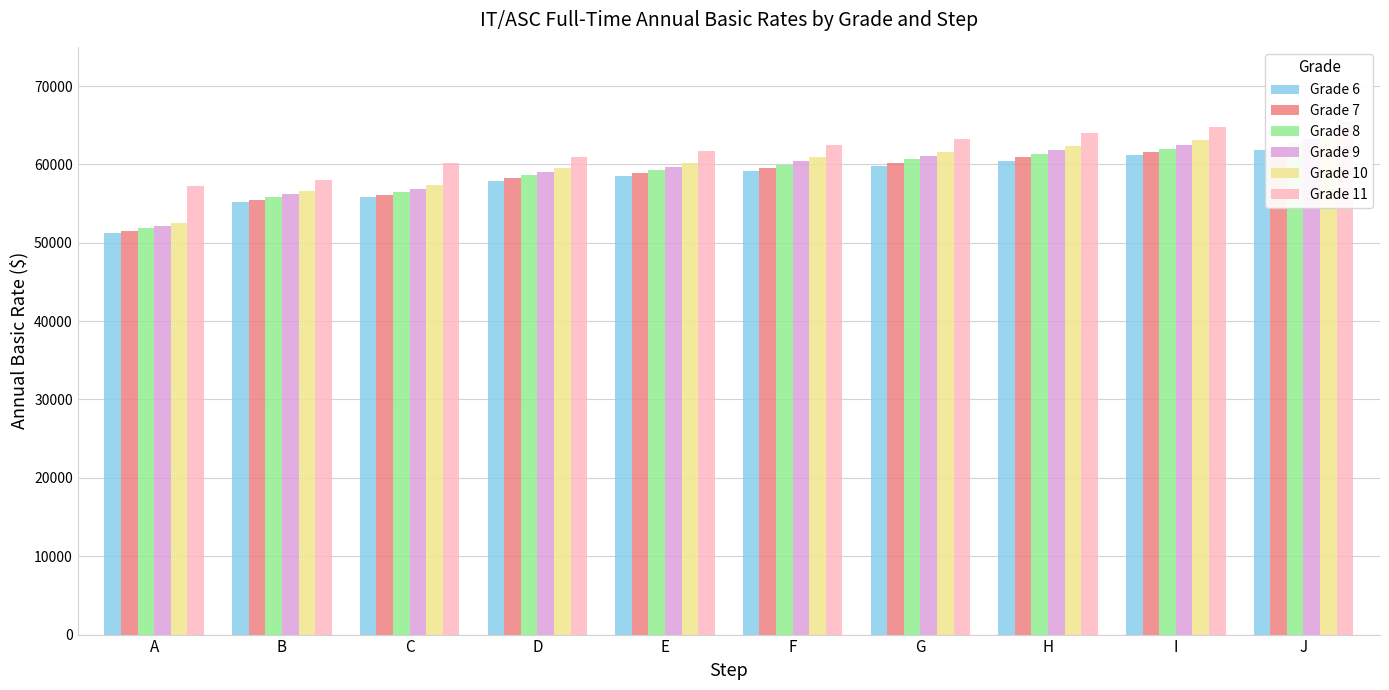

What is the difference between the maximum and minimum values in the Grade 9 series?

11032